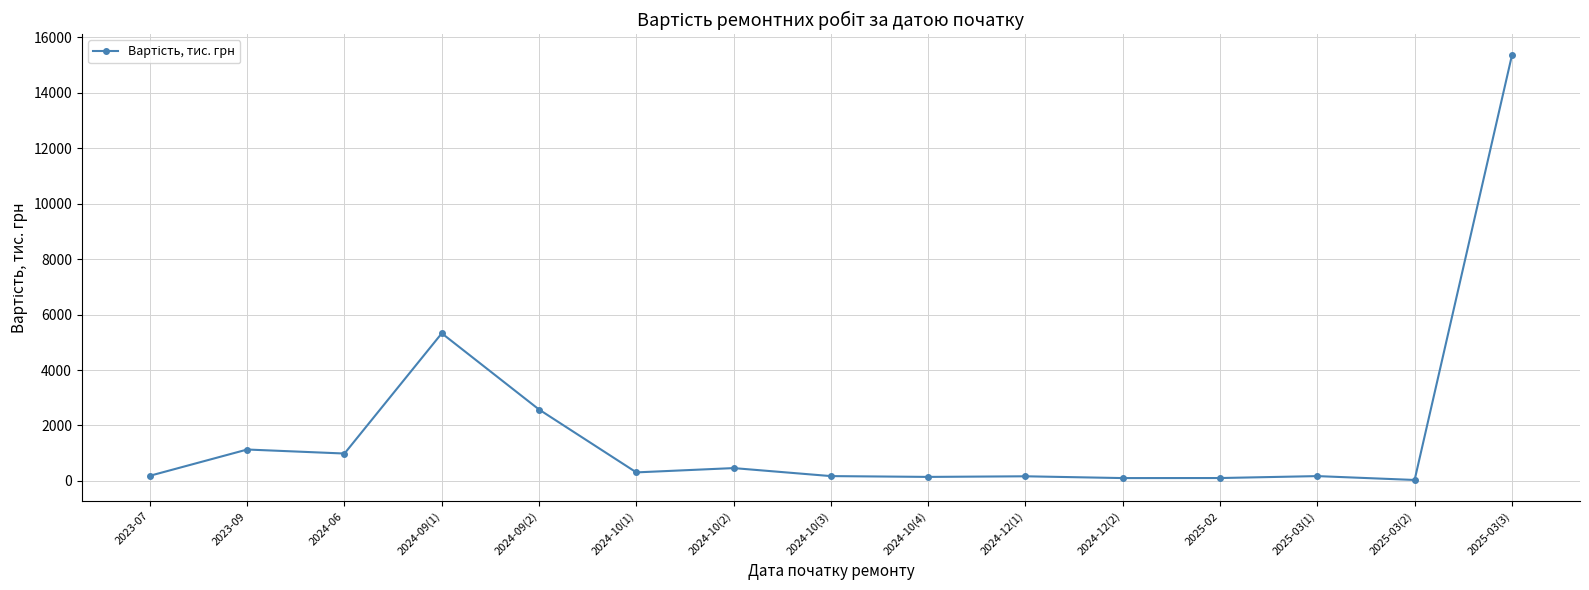

What is the value of the 3rd point from the left?

988.7